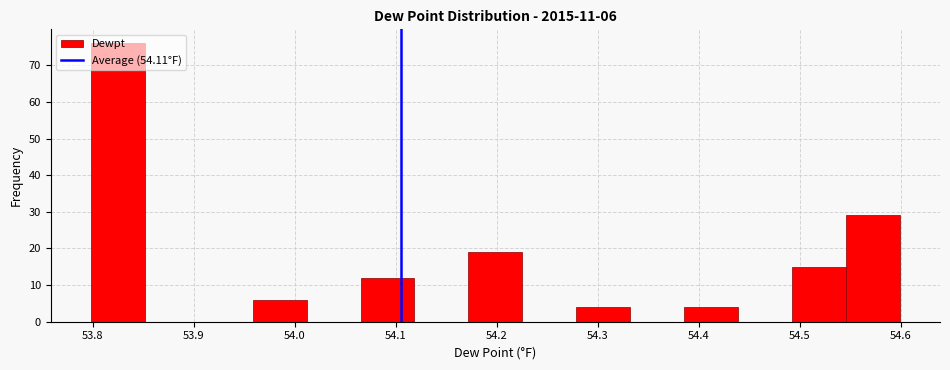

Which range on the x-axis has the tallest bar?

53.80 to 53.85